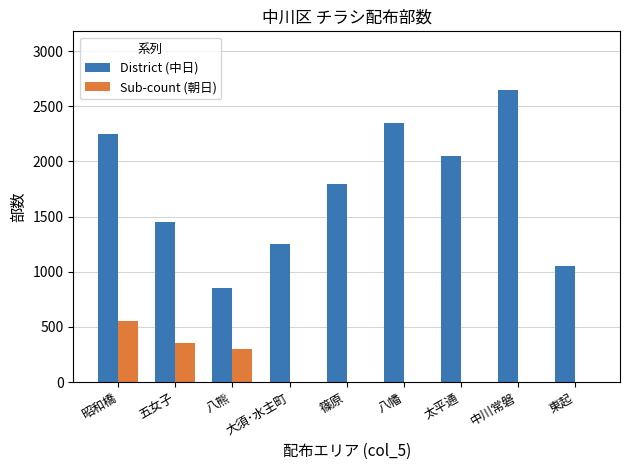

Reading right to left, extract all data points from this chart.

District (中日): 1050	2650	2050	2350	1800	1250	850	1450	2250
Sub-count (朝日): 0	0	0	0	0	0	300	350	550